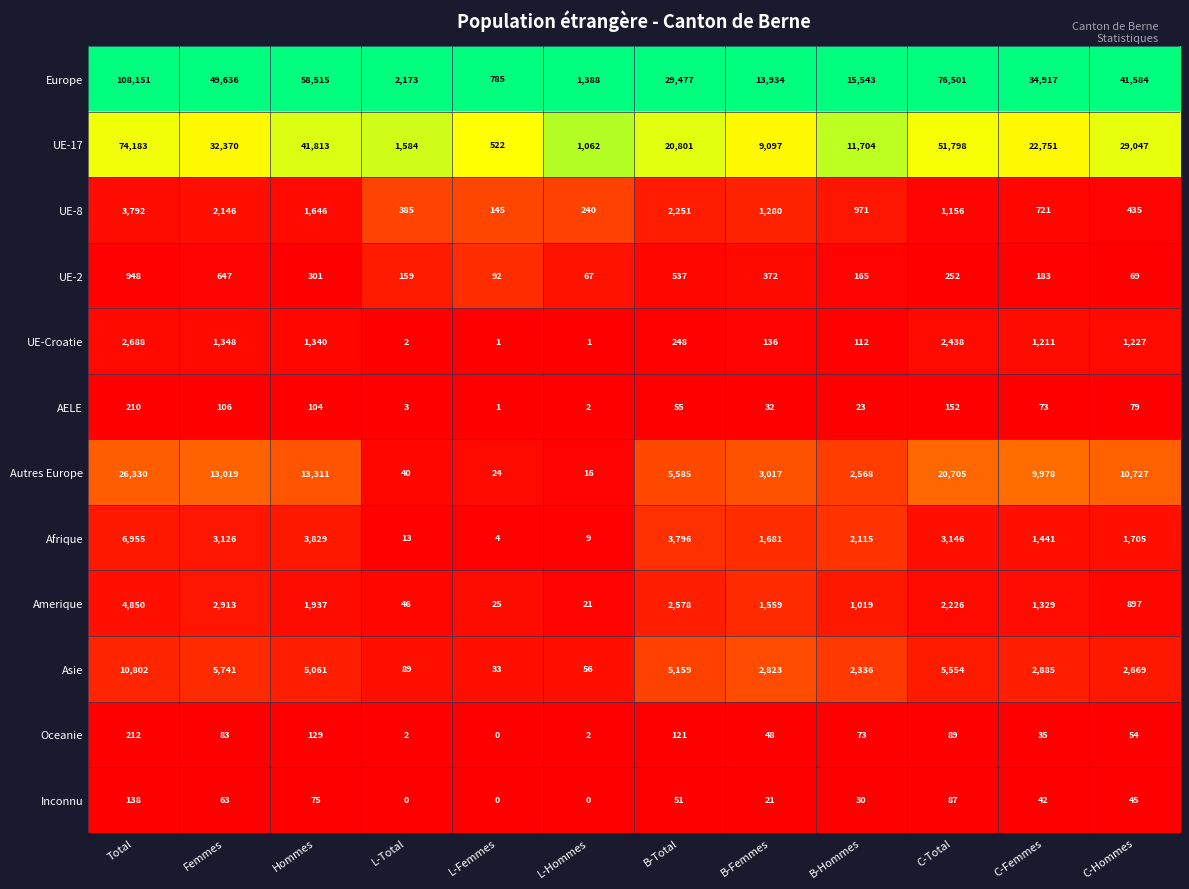

What is the difference between the maximum and minimum values in the UE-2 series?

881